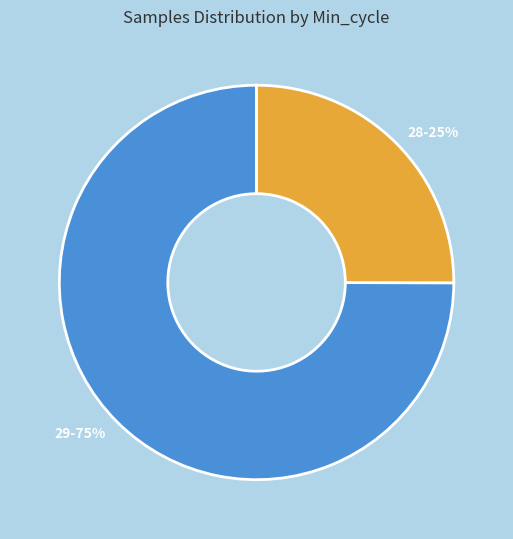

How many slices are in this pie chart?

2